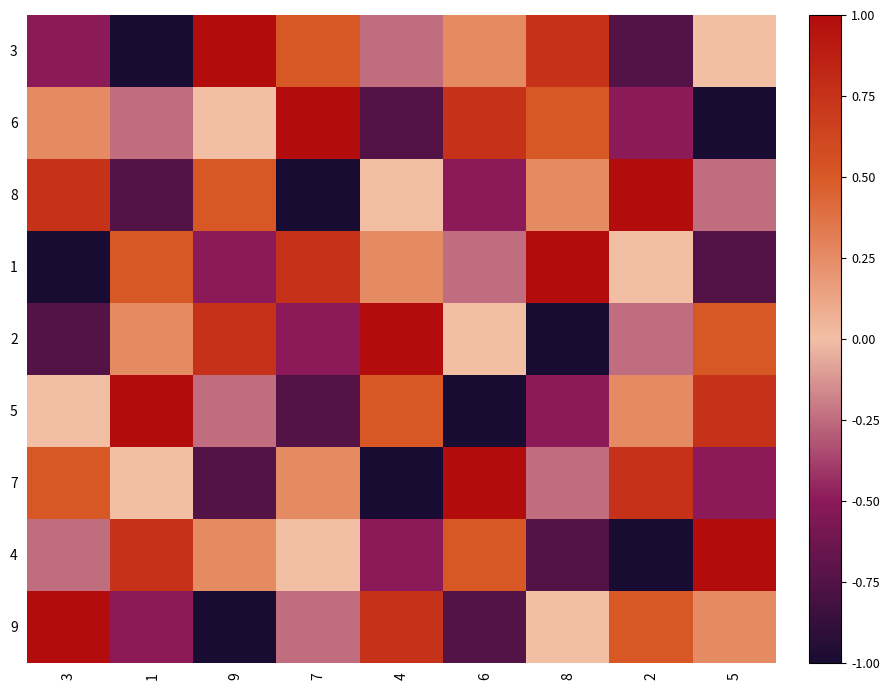

Reading left to right, what are all the values shown in this chart?

3: 3=-0.5	1=-1.0	9=1.0	7=0.5	4=-0.2	6=0.2	8=0.8	2=-0.8	5=0.0
6: 3=0.2	1=-0.2	9=0.0	7=1.0	4=-0.8	6=0.8	8=0.5	2=-0.5	5=-1.0
8: 3=0.8	1=-0.8	9=0.5	7=-1.0	4=0.0	6=-0.5	8=0.2	2=1.0	5=-0.2
1: 3=-1.0	1=0.5	9=-0.5	7=0.8	4=0.2	6=-0.2	8=1.0	2=0.0	5=-0.8
2: 3=-0.8	1=0.2	9=0.8	7=-0.5	4=1.0	6=0.0	8=-1.0	2=-0.2	5=0.5
5: 3=0.0	1=1.0	9=-0.2	7=-0.8	4=0.5	6=-1.0	8=-0.5	2=0.2	5=0.8
7: 3=0.5	1=0.0	9=-0.8	7=0.2	4=-1.0	6=1.0	8=-0.2	2=0.8	5=-0.5
4: 3=-0.2	1=0.8	9=0.2	7=0.0	4=-0.5	6=0.5	8=-0.8	2=-1.0	5=1.0
9: 3=1.0	1=-0.5	9=-1.0	7=-0.2	4=0.8	6=-0.8	8=0.0	2=0.5	5=0.2